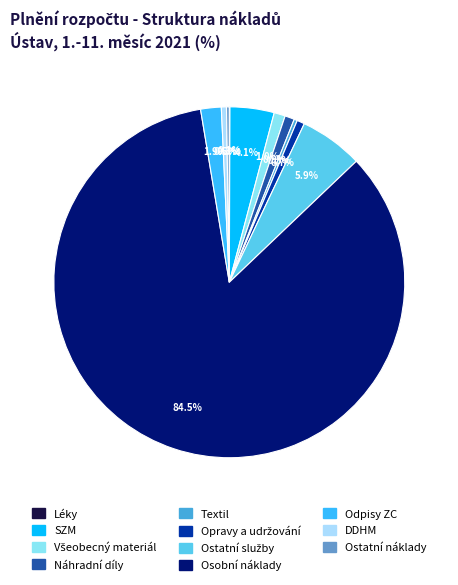

True or false: Náhradní díly accounts for 1% of the total.

True